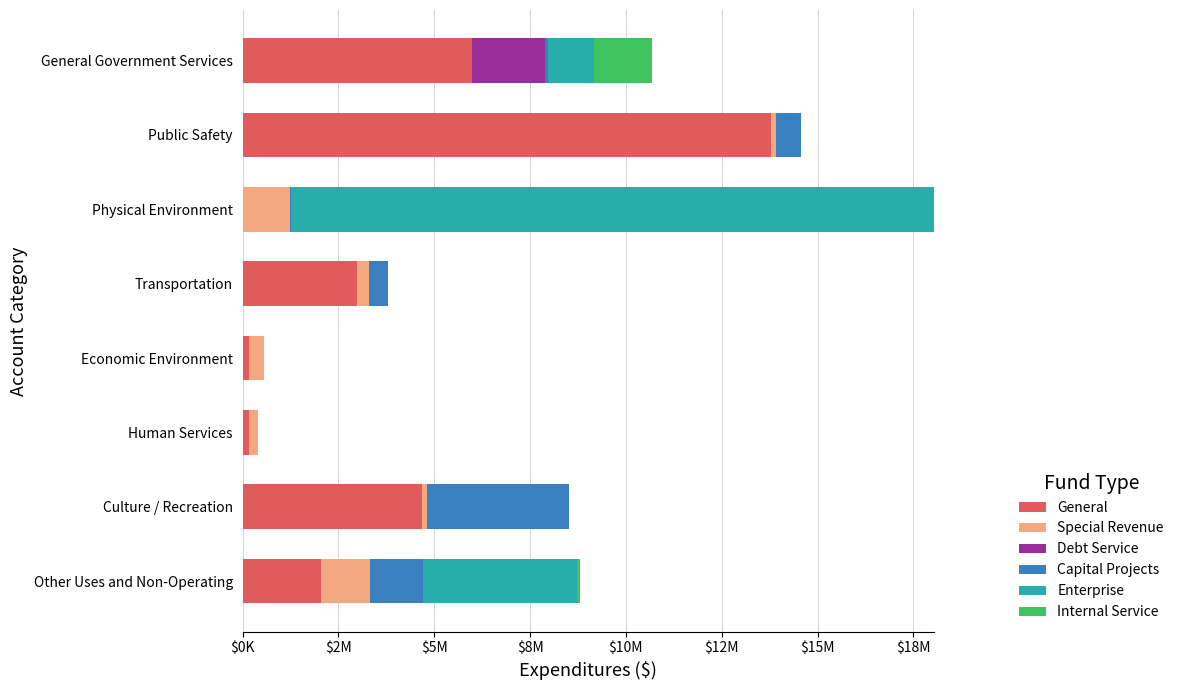

What are all the series names shown in the legend?

General, Special Revenue, Debt Service, Capital Projects, Enterprise, Internal Service